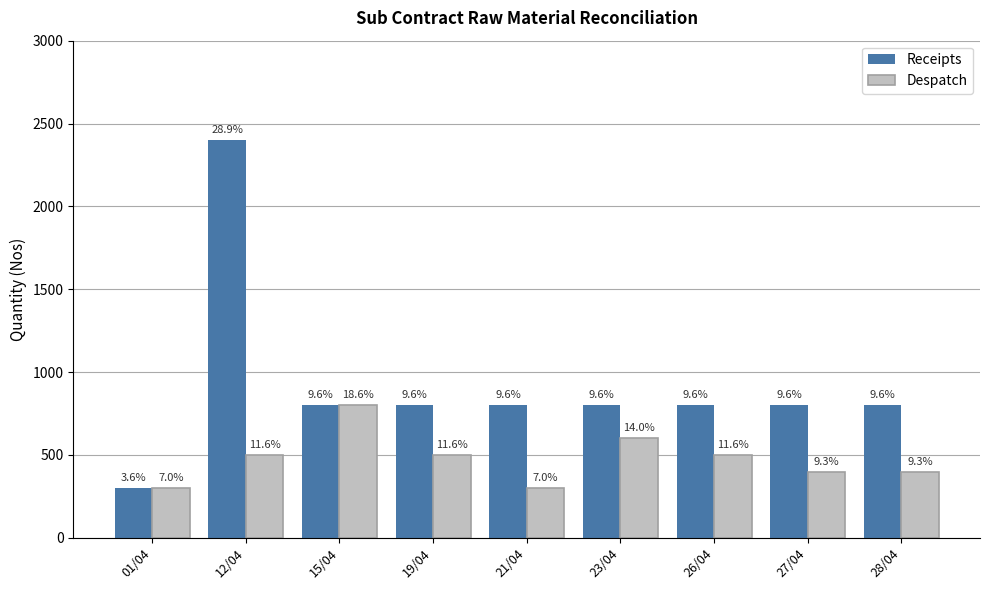

The Receipts series shows 435 at 19/04. True or false?

False